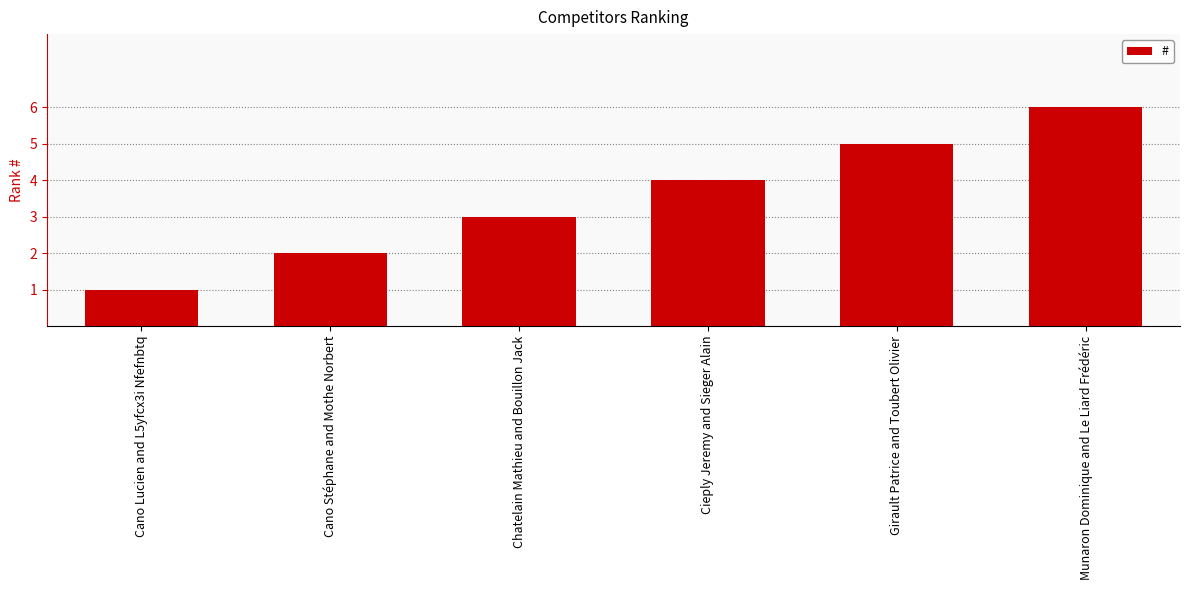

Reading left to right, transcribe all the data shown in this chart.

1	2	3	4	5	6